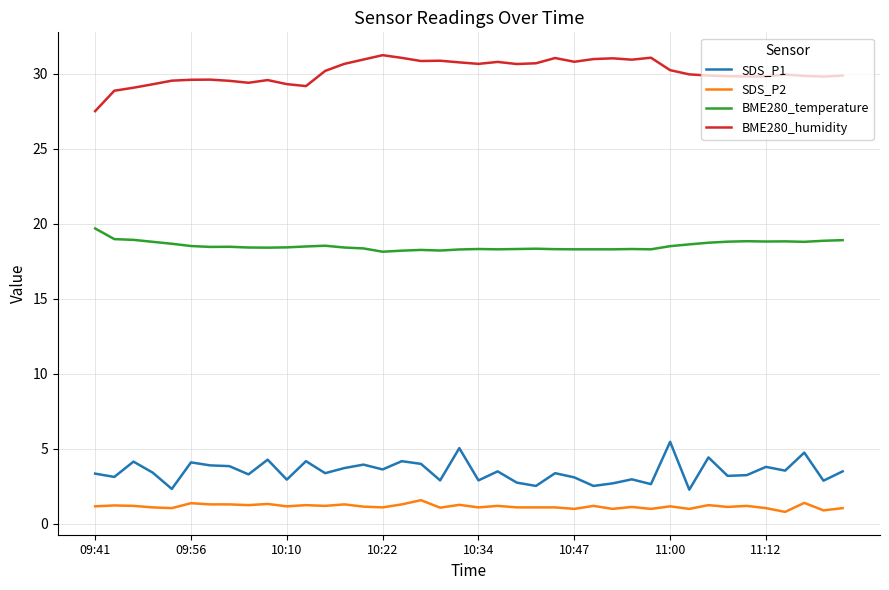

What is the greatest value displayed?

31.2